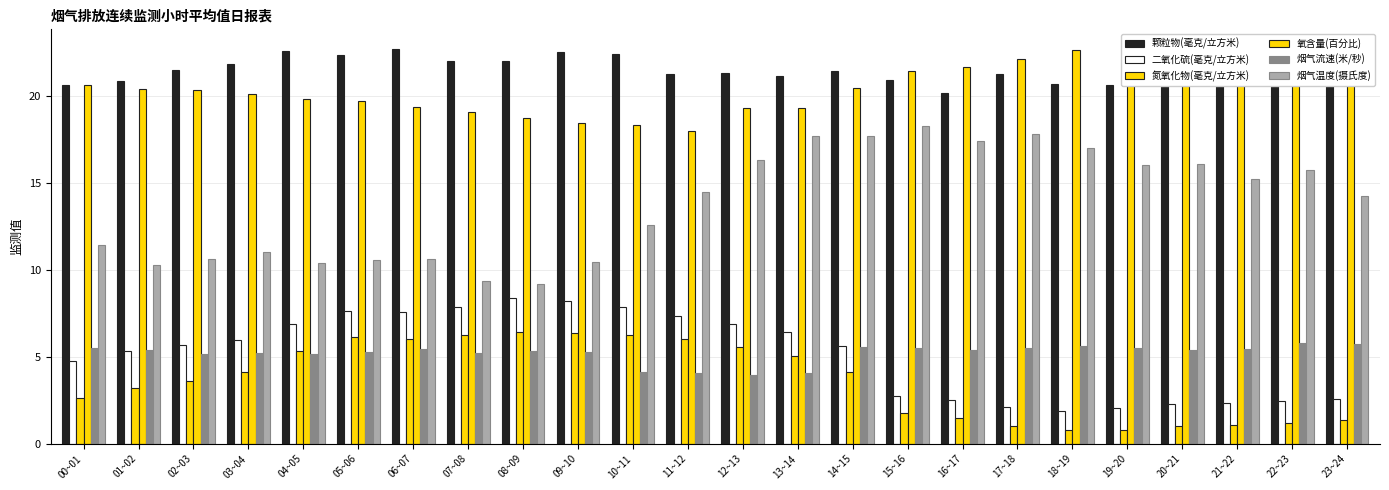

How many series are shown in this chart?

6